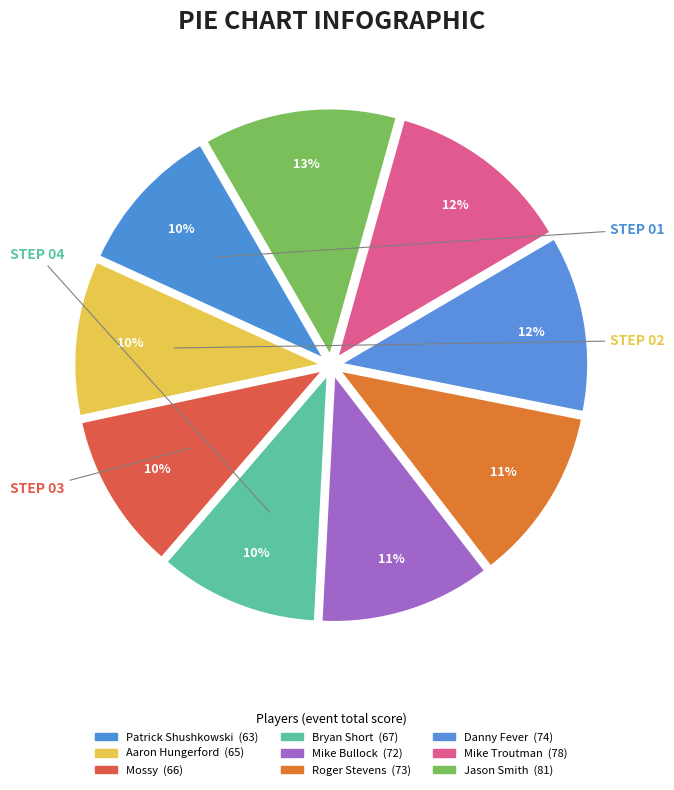

Does any single category account for the majority?

No